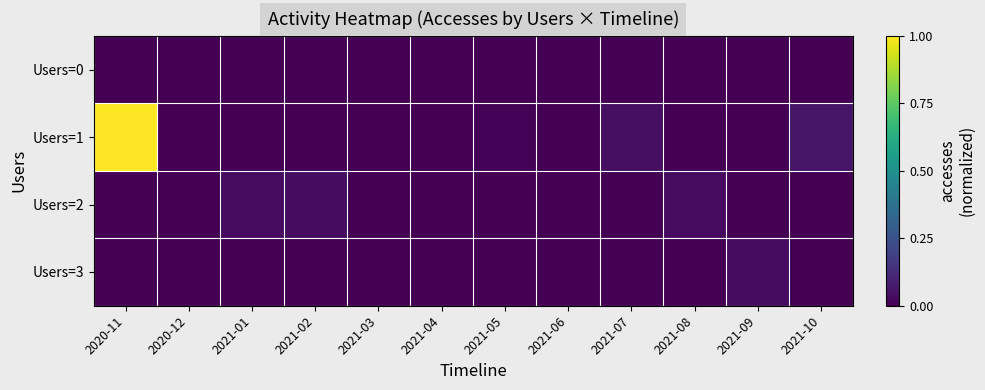

Count the number of categories in the chart.

12